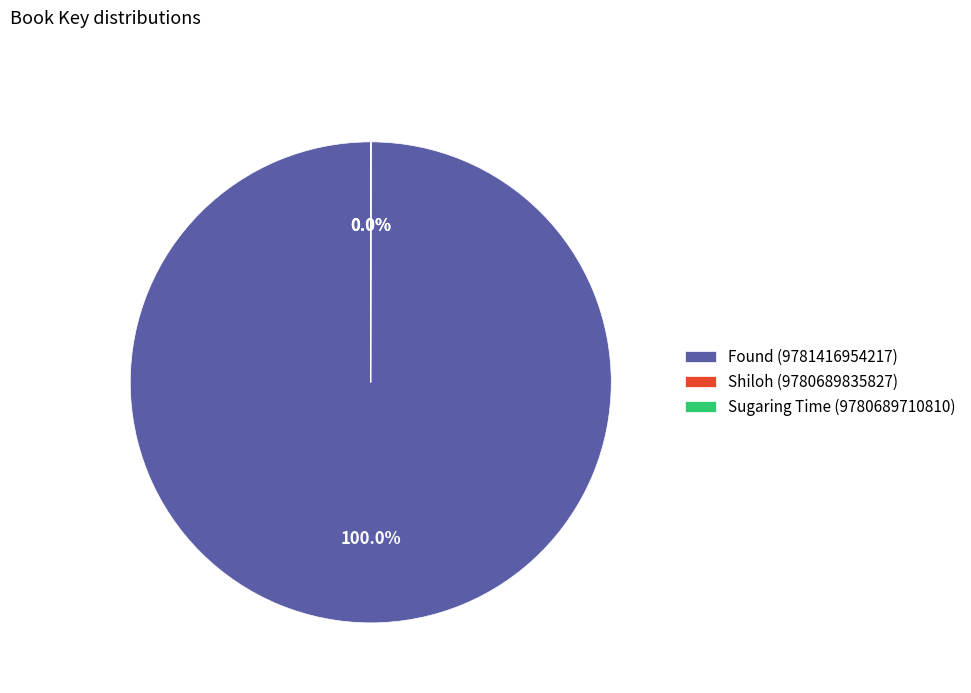

Which category has the biggest portion of the pie?

Found (9781416954217)